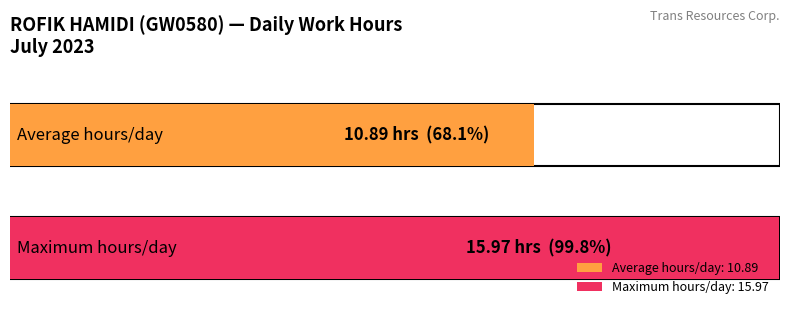

The Maximum utilization series shows -37.4 at Day 6. True or false?

False